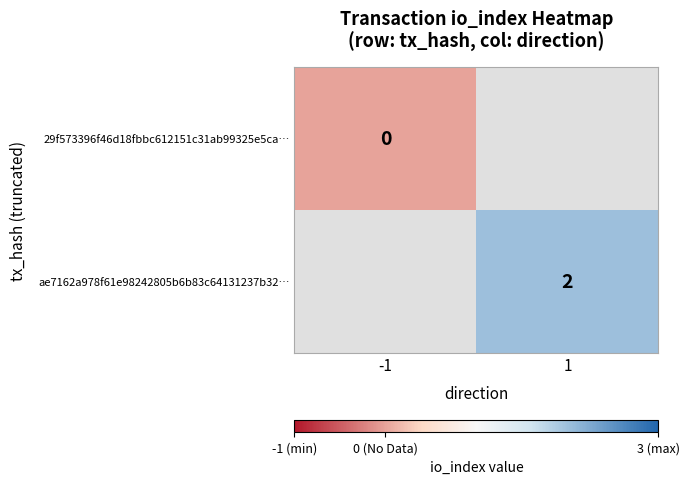

What is the maximum value shown in the chart?

2.0